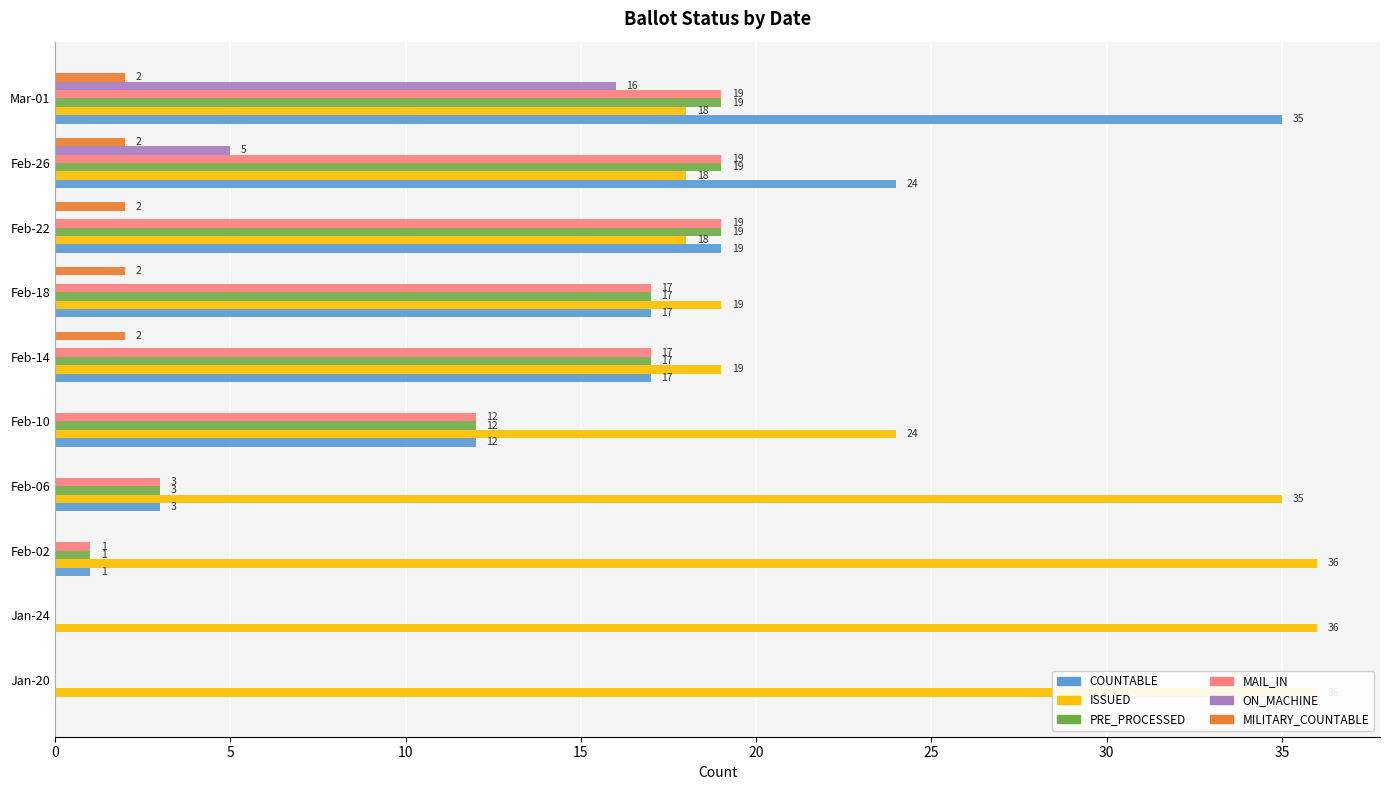

Reading left to right, transcribe all the data shown in this chart.

COUNTABLE: 0	0	1	3	12	17	17	19	24	35
ISSUED: 36	36	36	35	24	19	19	18	18	18
PRE_PROCESSED: 0	0	1	3	12	17	17	19	19	19
MAIL_IN: 0	0	1	3	12	17	17	19	19	19
ON_MACHINE: 0	0	0	0	0	0	0	0	5	16
MILITARY_COUNTABLE: 0	0	0	0	0	2	2	2	2	2